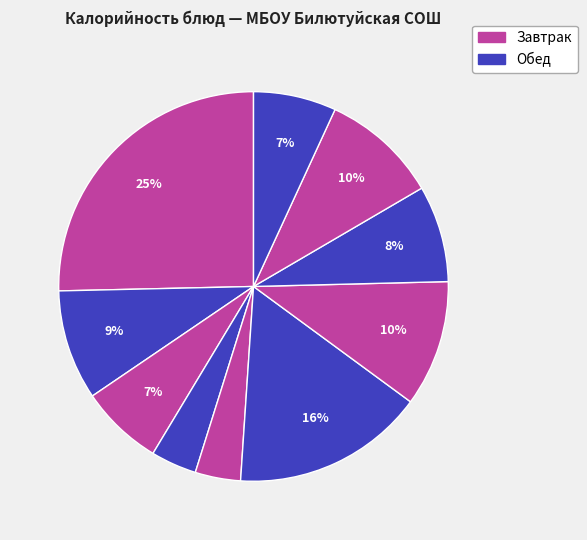

Count the number of slices in the pie.

10